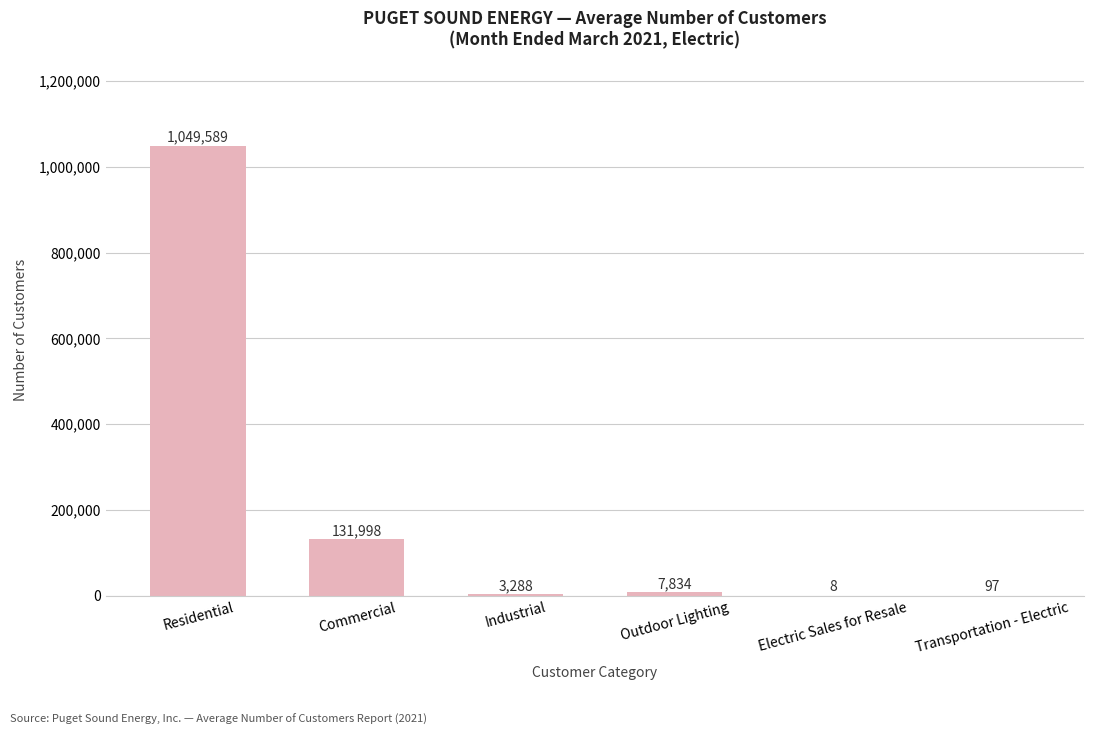

At which category does the chart reach its peak across all series?

Residential